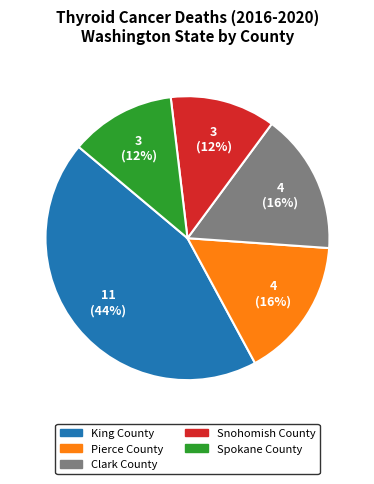

Combined, do King County and Clark County account for over 50%?

Yes